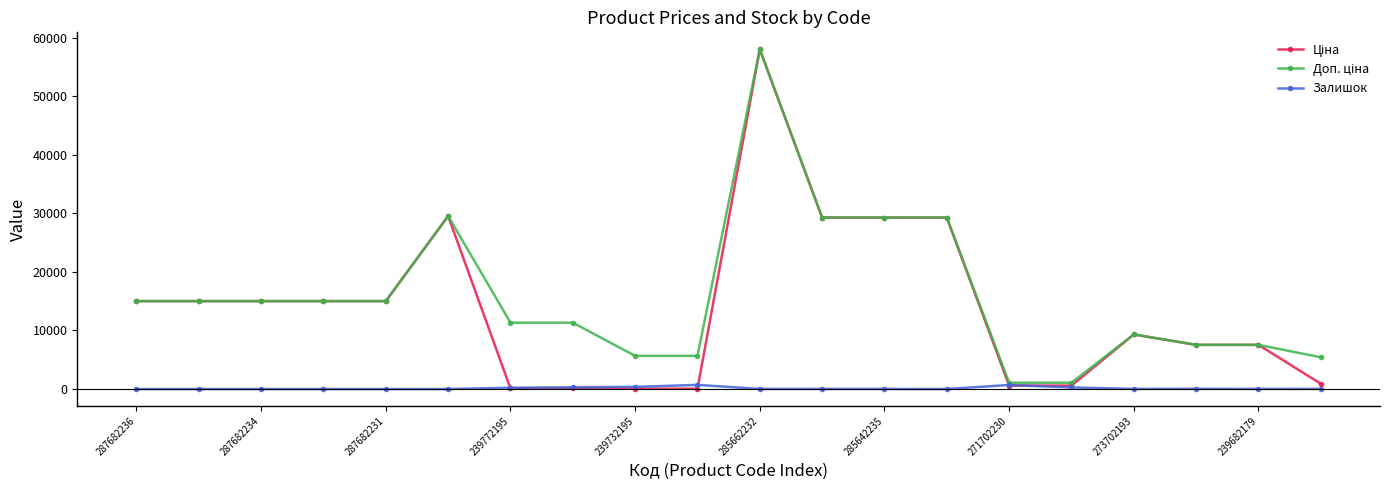

What is the maximum value shown in the chart?

58037.0